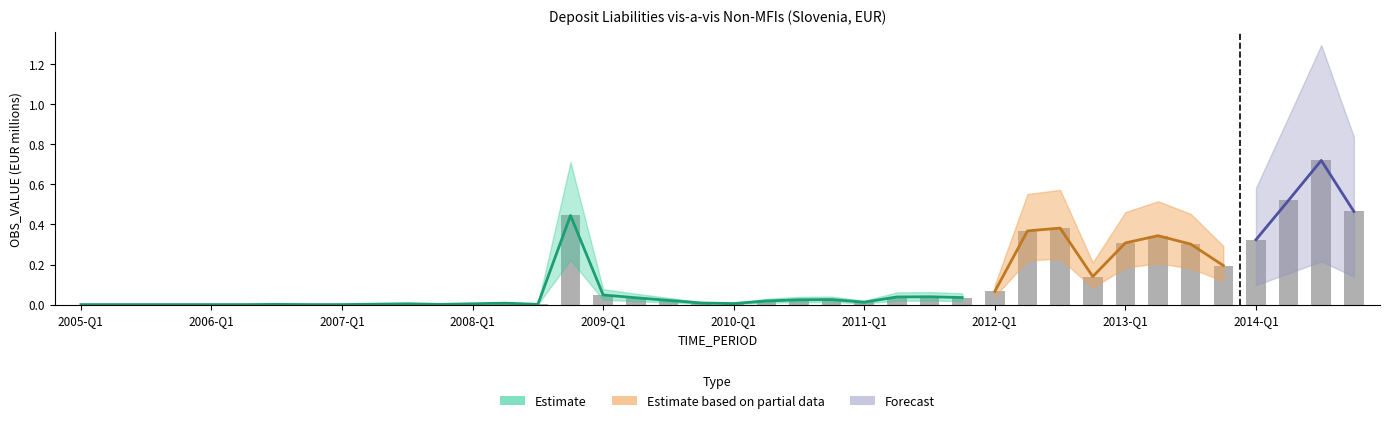

At which label is the value closest to 0?

2005-Q1